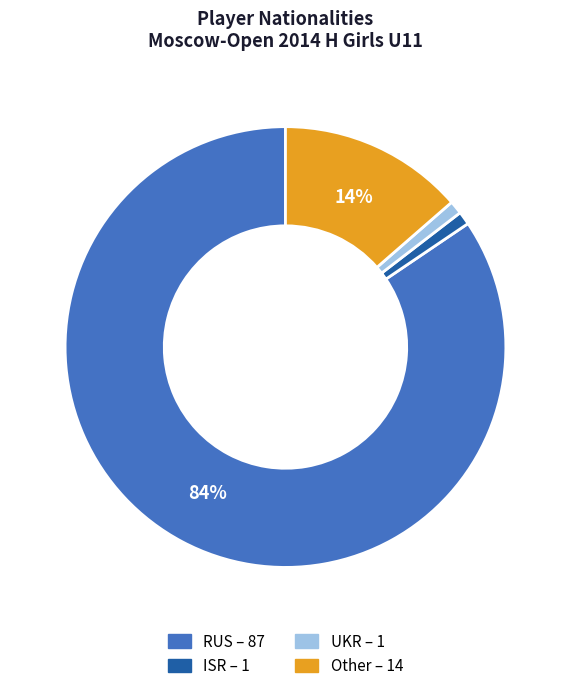

How many segments does this pie chart have?

4